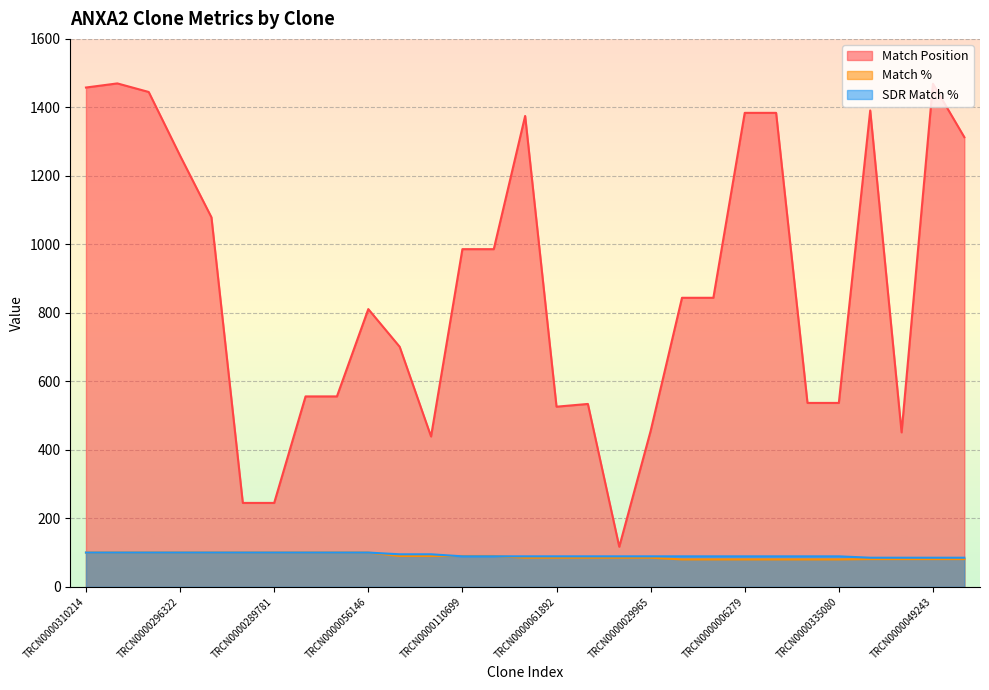

The value of SDR Match % at TRCN0000222485 is 95. True or false?

True